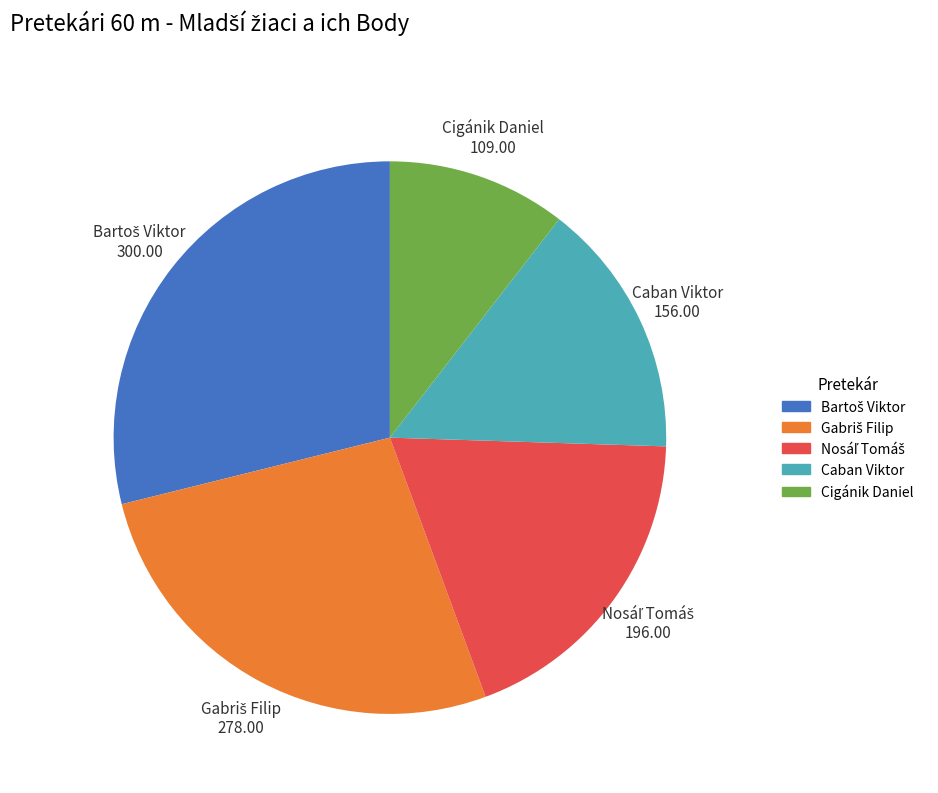

True or false: Caban Viktor accounts for 24% of the total.

False